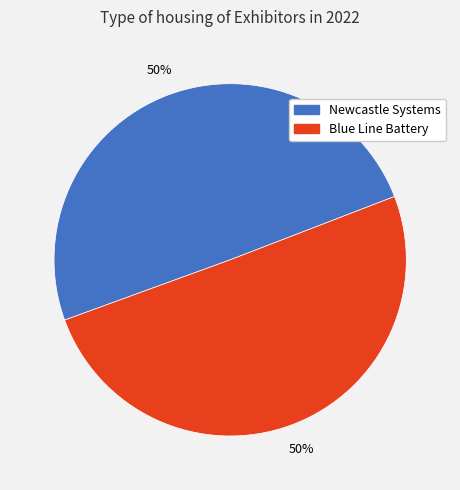

Approximately how many times larger is the value at Newcastle Systems compared to Blue Line Battery?

1.0